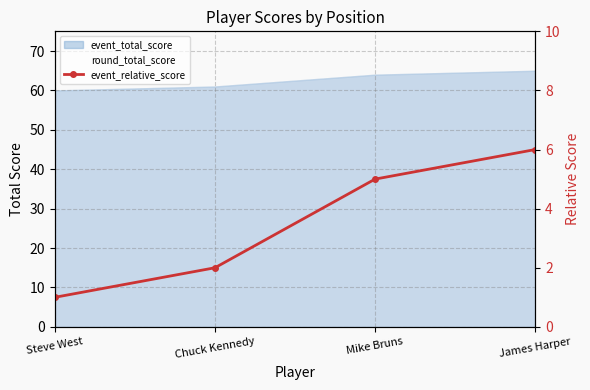

The value at Steve West is 2. True or false?

False